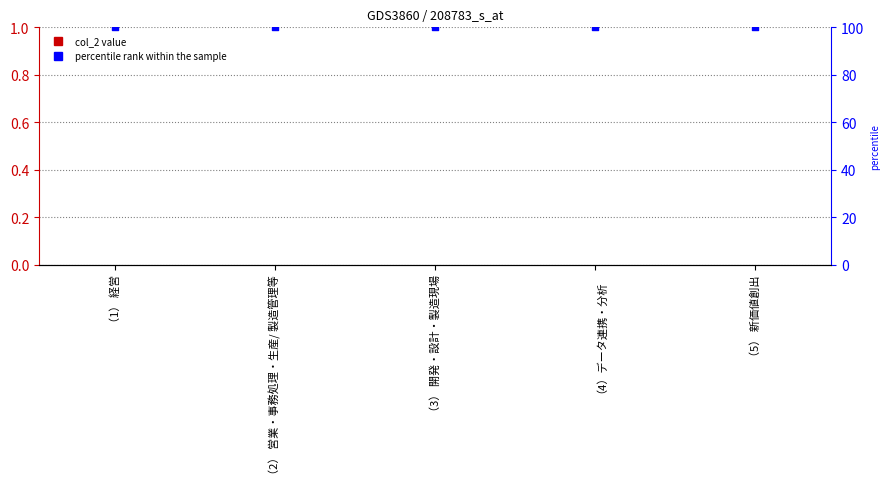

Which series reaches the maximum Y coordinate?

percentile rank within the sample